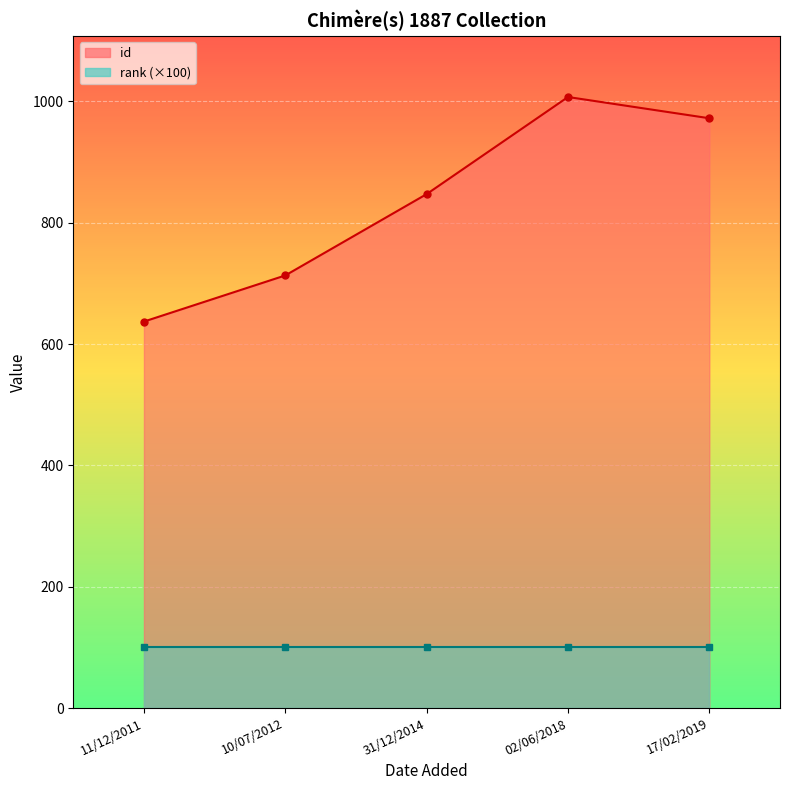

What is the label of the 1st point from the right?

17/02/2019